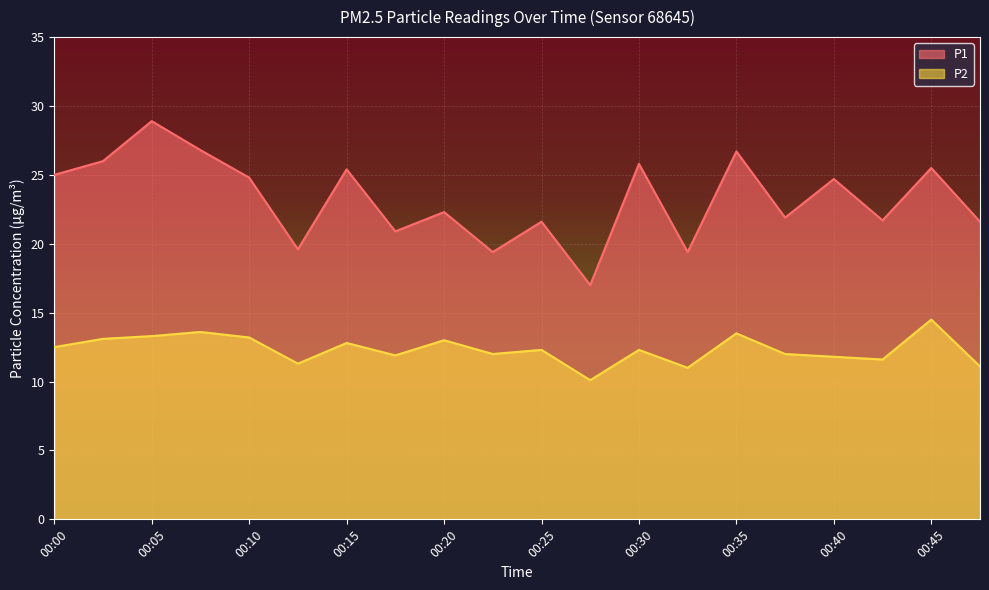

Reading left to right, extract all data points from this chart.

P1: 00:00=25.0	00:03=26.0	00:05=28.9	00:08=26.8	00:10=24.8	00:13=19.6	00:15=25.4	00:18=20.9	00:20=22.3	00:23=19.4	00:25=21.6	00:28=17.0	00:30=25.8	00:33=19.4	00:35=26.7	00:38=21.9	00:40=24.7	00:43=21.7	00:45=25.5	00:48=21.6
P2: 00:00=12.5	00:03=13.1	00:05=13.3	00:08=13.6	00:10=13.2	00:13=11.3	00:15=12.8	00:18=11.9	00:20=13.0	00:23=12.0	00:25=12.3	00:28=10.1	00:30=12.3	00:33=11.0	00:35=13.5	00:38=12.0	00:40=11.8	00:43=11.6	00:45=14.5	00:48=11.1